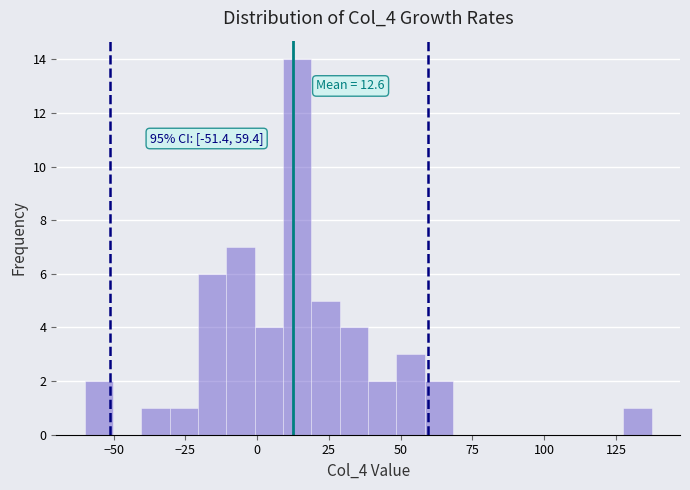

Around what value on the x-axis is the tallest bar? Give the approximate position of its centre, as read against the axis.

15